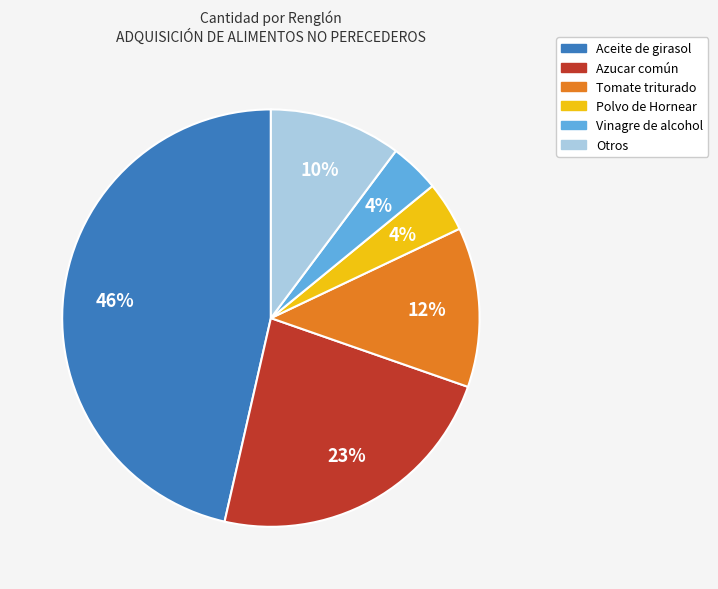

How many slices are in this pie chart?

6